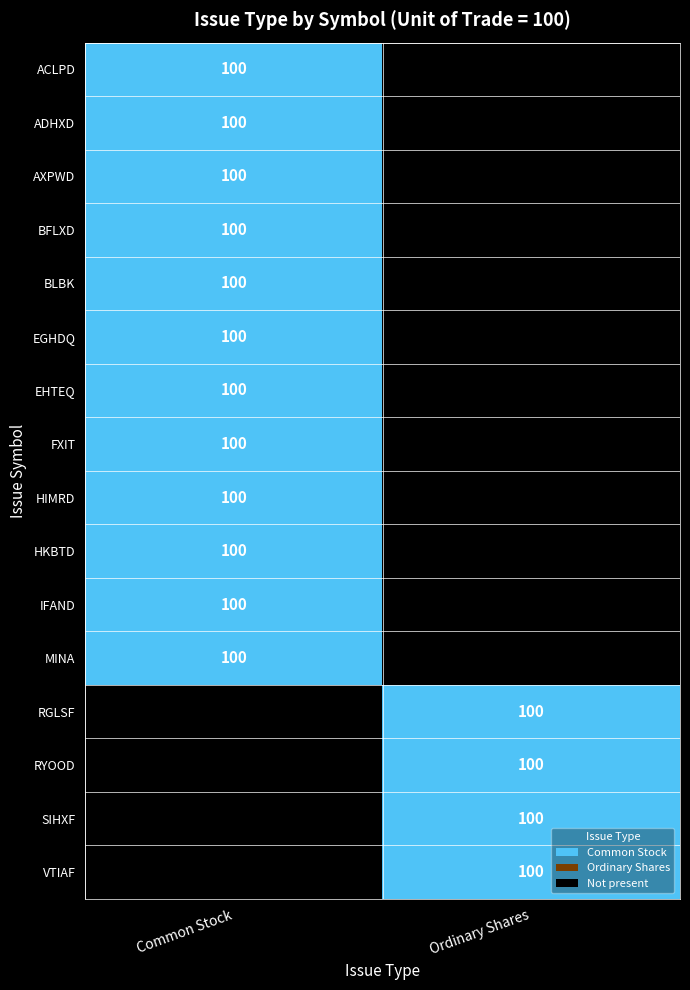

Rank the categories by ADHXD value from highest to lowest.

Common Stock, Ordinary Shares